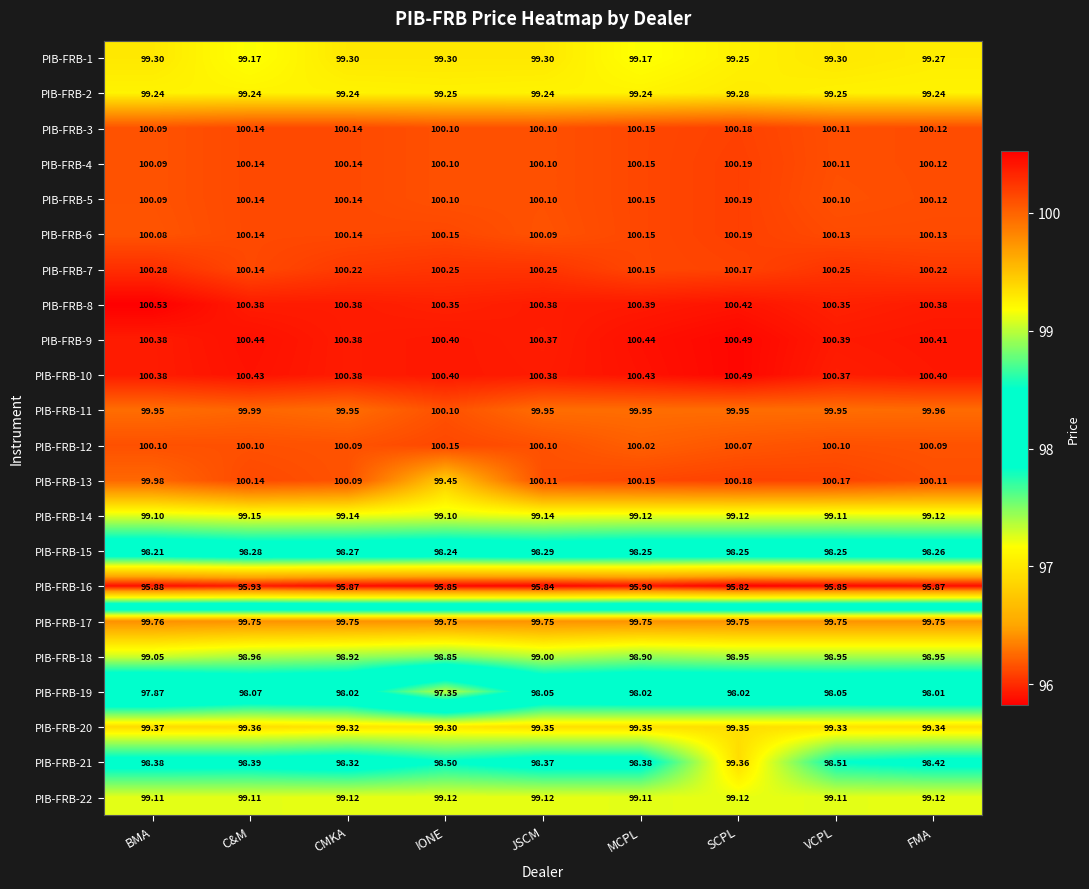

Which category has the highest value in the PIB-FRB-14 series?

C&M